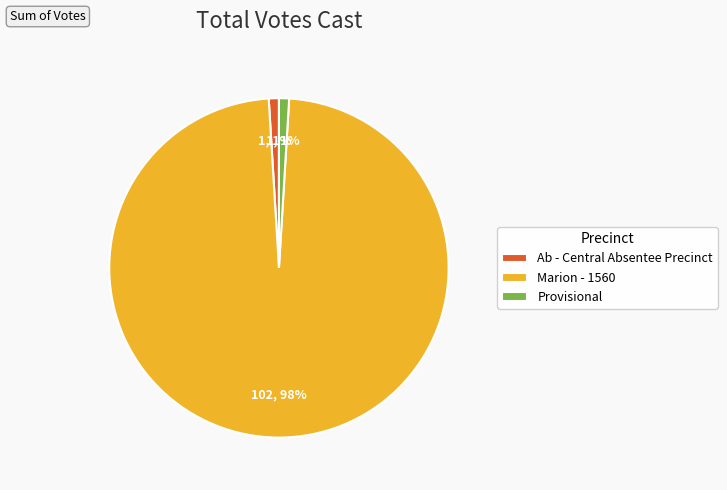

What is the ratio of the value at Ab - Central Absentee Precinct to the value at Provisional?

1.0